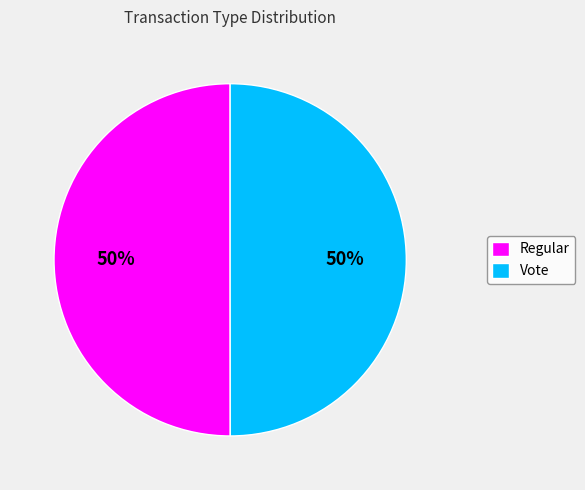

Do Vote and Regular together represent more than half of the pie?

Yes